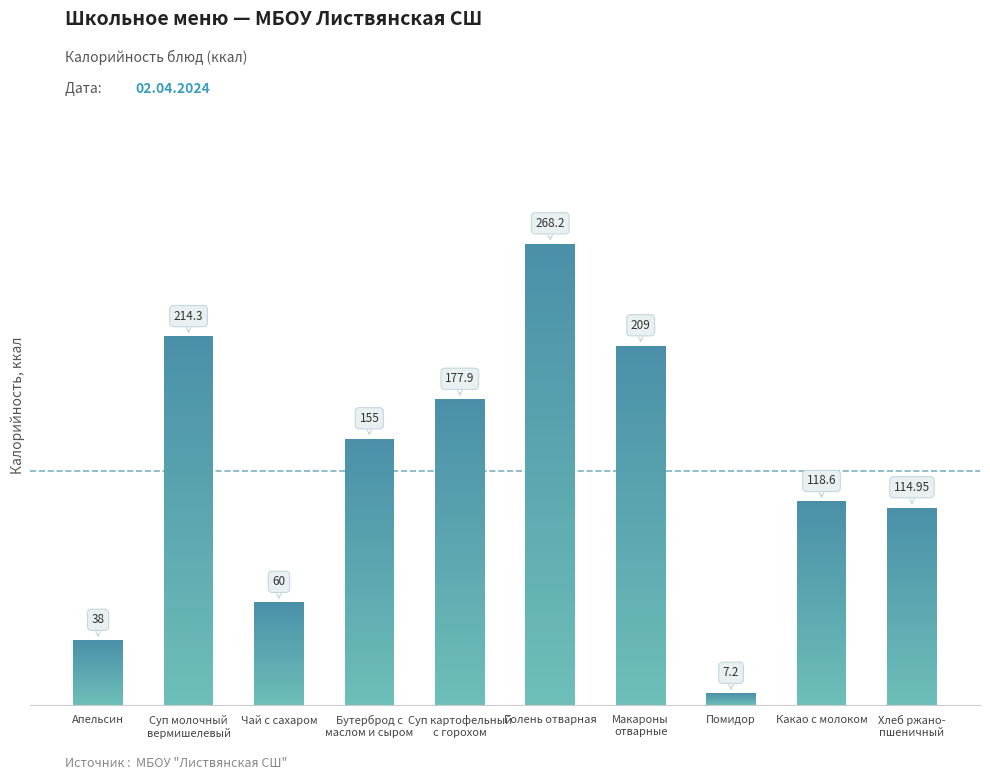

Count the number of categories in the chart.

10